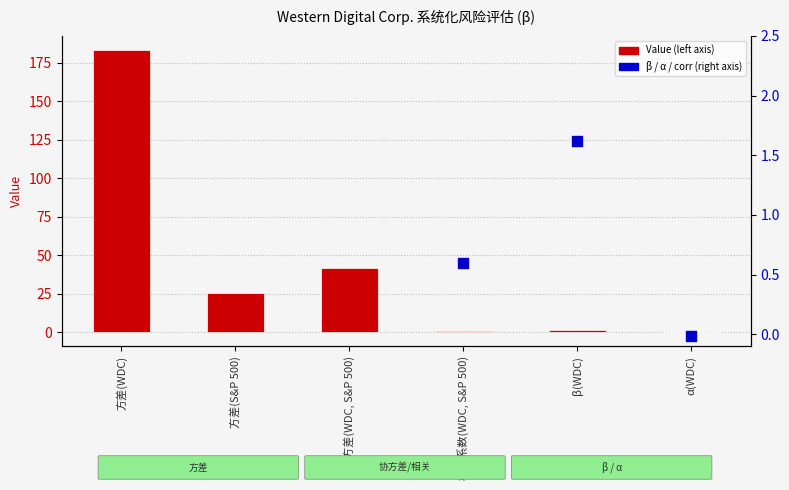

Which has a higher value, 方差(WDC) or α(WDC)?

方差(WDC)